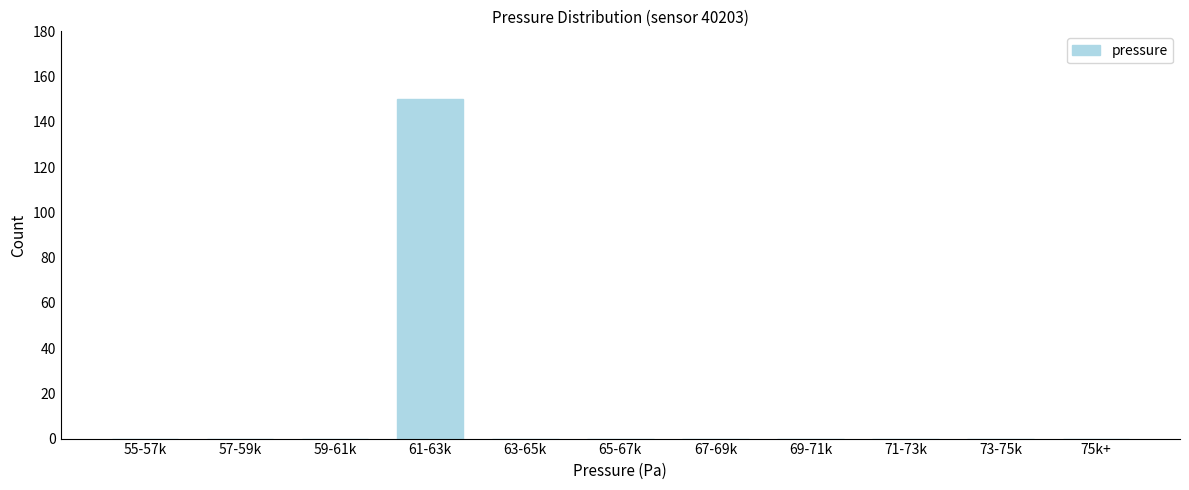

Reading left to right, transcribe all the data shown in this chart.

55-57k=0	57-59k=0	59-61k=0	61-63k=150	63-65k=0	65-67k=0	67-69k=0	69-71k=0	71-73k=0	73-75k=0	75k+=0